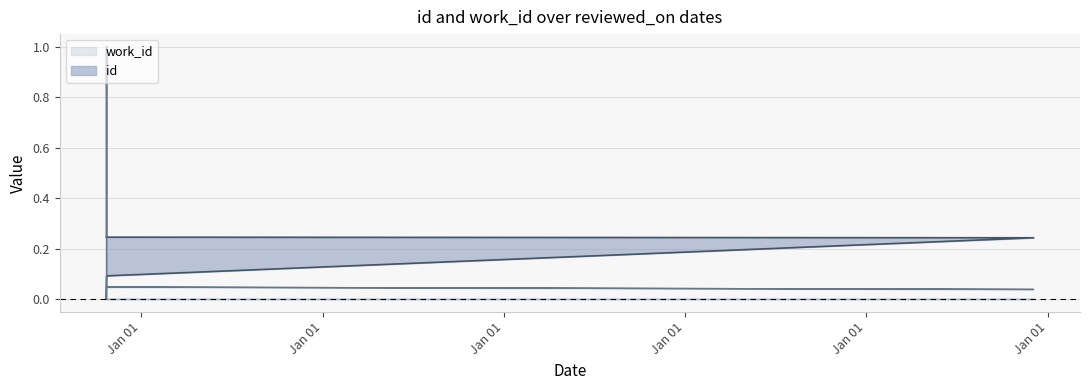

Rank the series by their average value, from highest to lowest.

id, work_id